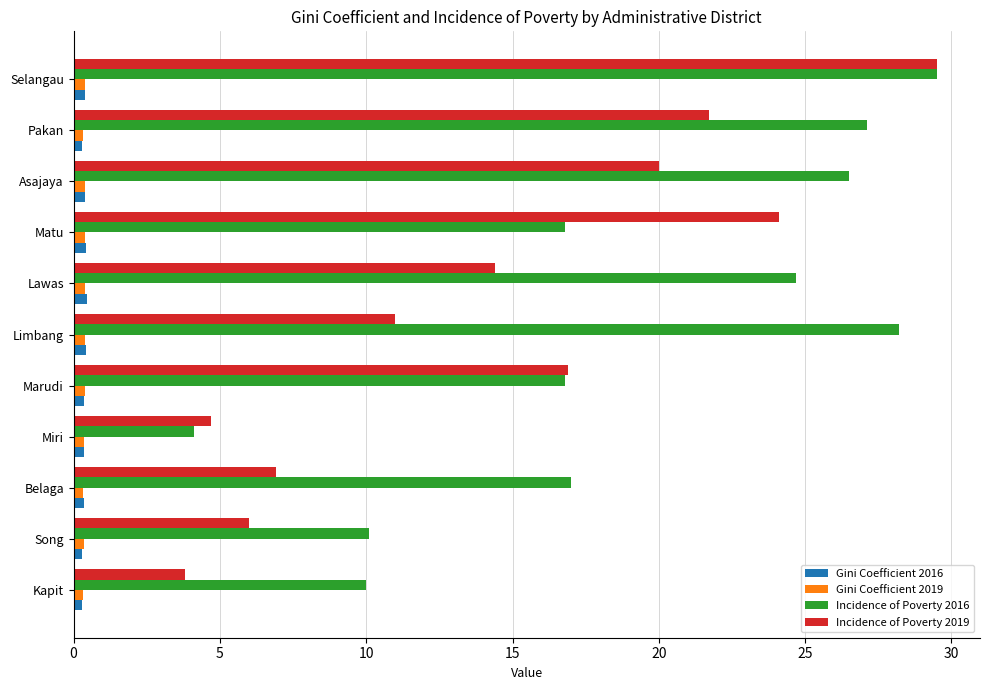

List the labels in order of Incidence of Poverty 2019 value, smallest first.

Kapit, Miri, Song, Belaga, Limbang, Lawas, Marudi, Asajaya, Pakan, Matu, Selangau